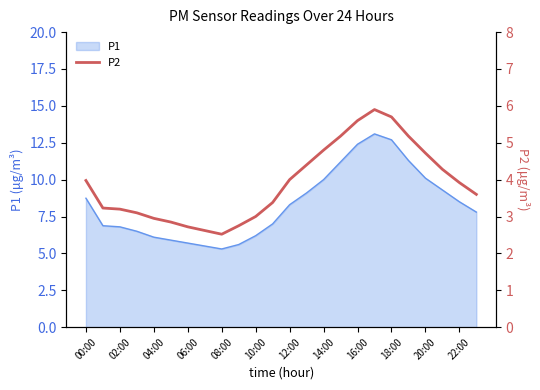

How many interior local peaks (higher than both neighbors) does the data have?

1